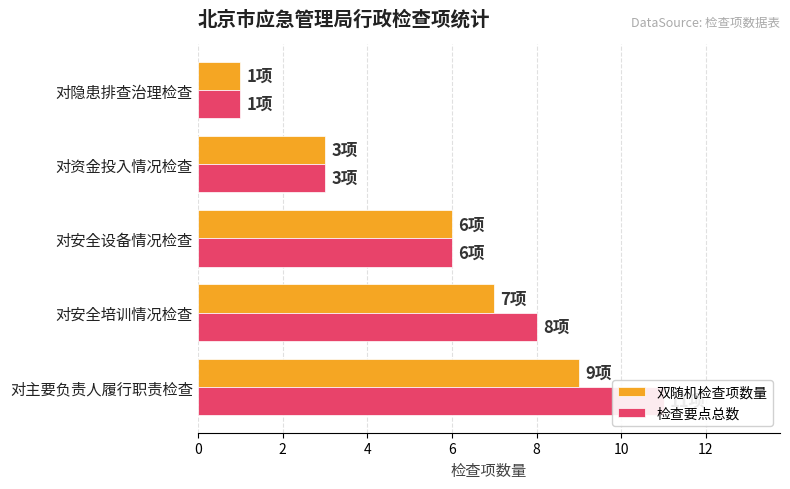

Does the chart contain stacked bars?

No